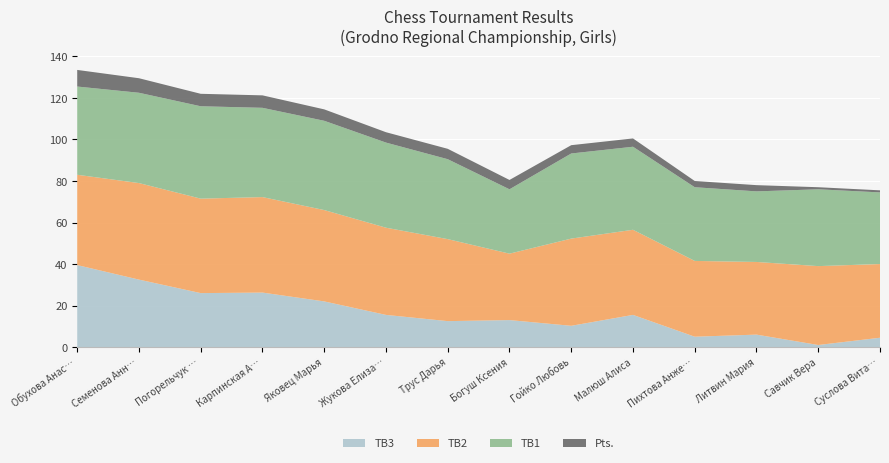

Reading left to right, list all the values displayed in this chart.

TB3: Обухова Анастасия=39.5	Семенова Анна=32.5	Погорельчук Ульяна=26.0	Карпинская Арина=26.2	Яковец Марья=22.0	Жукова Елизавета=15.5	Трус Дарья=12.5	Богуш Ксения=13.0	Гойко Любовь=10.2	Малюш Алиса=15.5	Пихтова Анжелина=5.0	Литвин Мария=6.0	Савчик Вера=1.0	Суслова Виталина=4.5
TB2: Обухова Анастасия=43.5	Семенова Анна=46.5	Погорельчук Ульяна=45.5	Карпинская Арина=46.0	Яковец Марья=44.0	Жукова Елизавета=42.0	Трус Дарья=39.5	Богуш Ксения=32.0	Гойко Любовь=42.0	Малюш Алиса=41.0	Пихтова Анжелина=36.5	Литвин Мария=35.0	Савчик Вера=38.0	Суслова Виталина=35.5
TB1: Обухова Анастасия=42.5	Семенова Анна=43.5	Погорельчук Ульяна=44.5	Карпинская Арина=43.0	Яковец Марья=43.0	Жукова Елизавета=41.0	Трус Дарья=38.5	Богуш Ксения=31.0	Гойко Любовь=41.0	Малюш Алиса=40.0	Пихтова Анжелина=35.5	Литвин Мария=34.0	Савчик Вера=37.0	Суслова Виталина=34.5
Pts: Обухова Анастасия=8.0	Семенова Анна=7.0	Погорельчук Ульяна=6.0	Карпинская Арина=6.0	Яковец Марья=5.5	Жукова Елизавета=5.0	Трус Дарья=5.0	Богуш Ксения=4.5	Гойко Любовь=4.0	Малюш Алиса=4.0	Пихтова Анжелина=3.0	Литвин Мария=3.0	Савчик Вера=1.0	Суслова Виталина=1.0